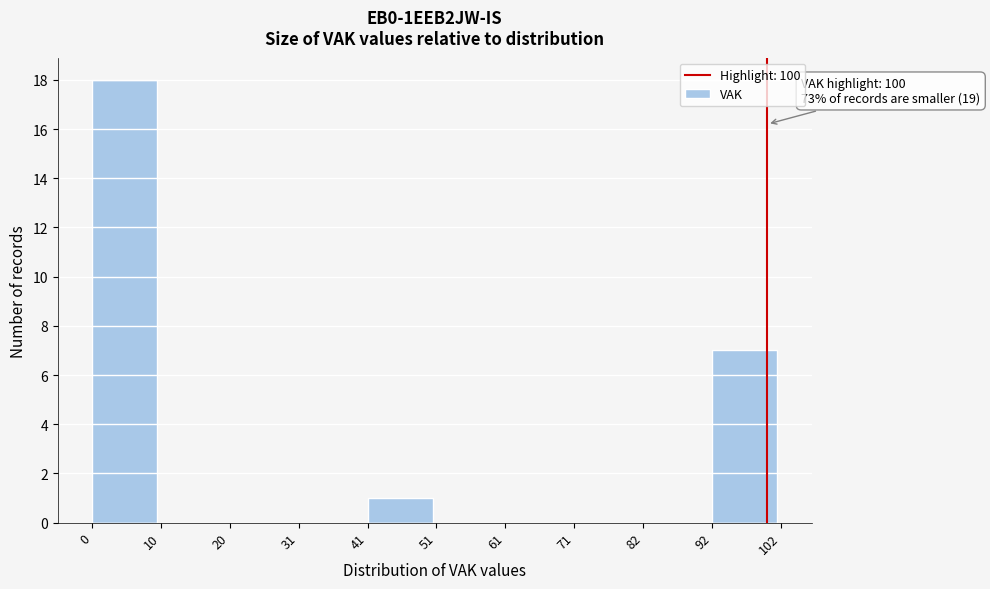

Which range on the x-axis has the tallest bar?

0 to 10